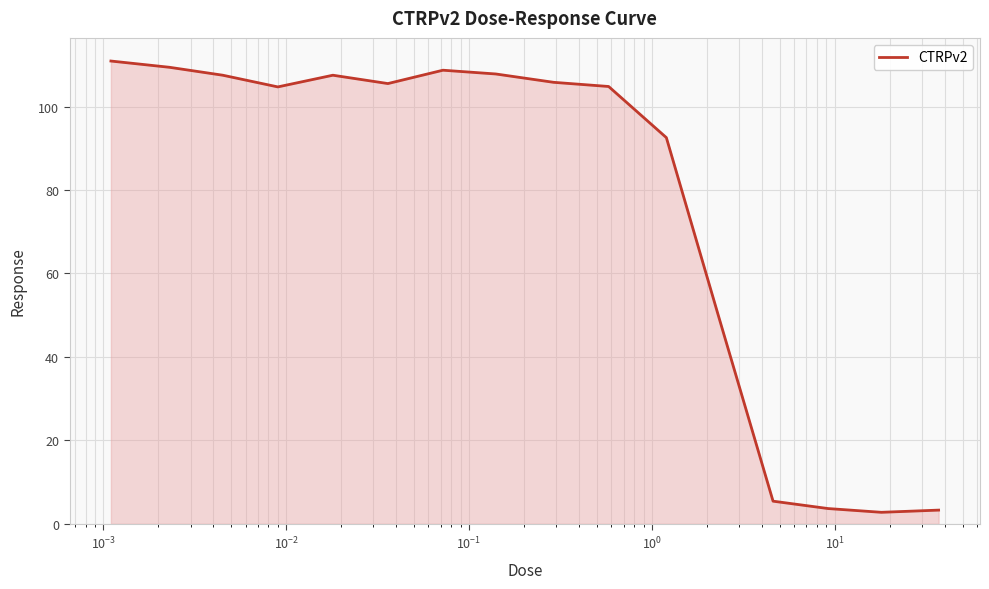

How many lines are shown in the chart?

1